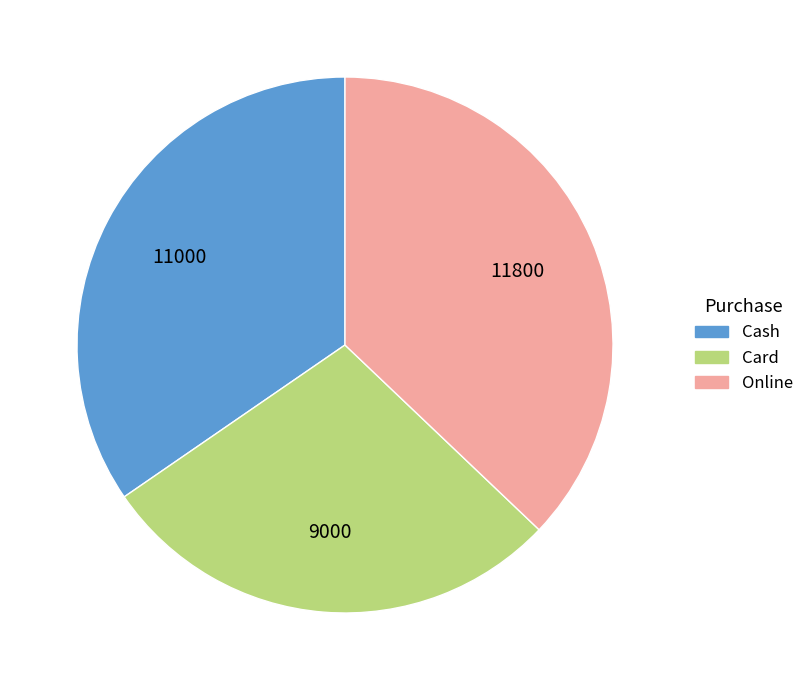

Does Card account for over 50% of the chart?

No